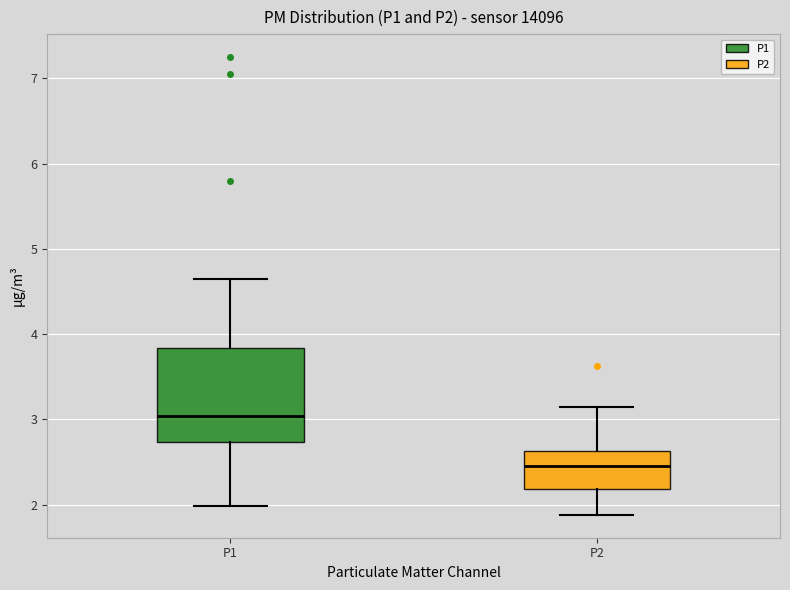

Which box is the tallest, from its lower edge to its upper edge?

P1